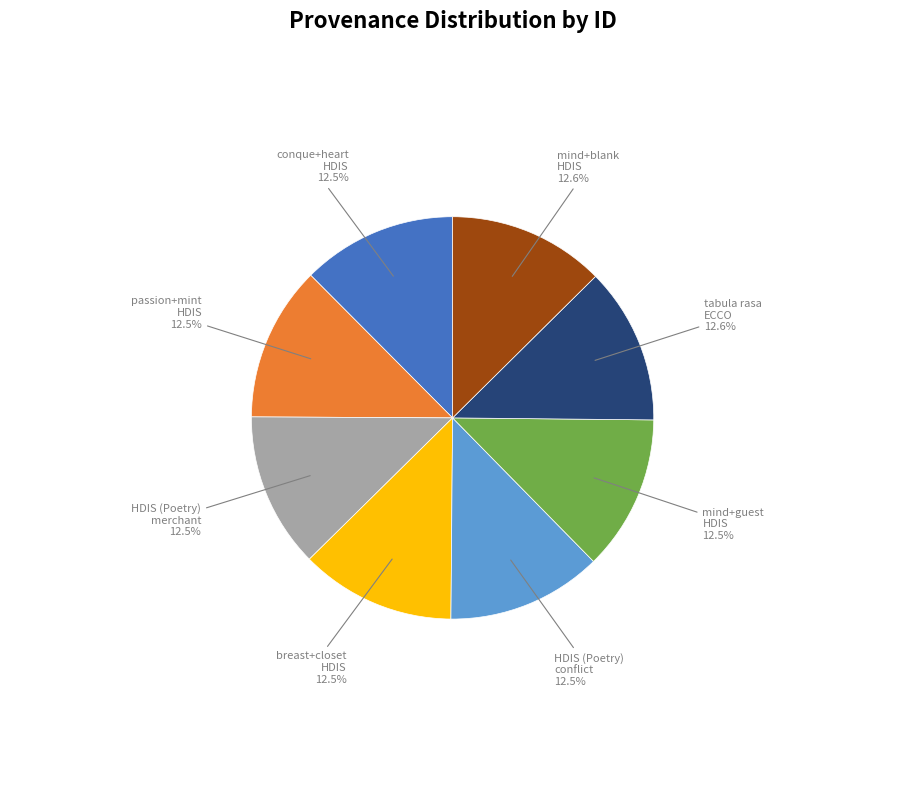

Rank the categories by value from highest to lowest.

Searching mind+blank in HDIS, Searching tabula rasa in ECCO, Searching mind+guest in HDIS, Searching in HDIS (Poetry) - conflict, Searching breast+closet in HDIS, Searching in HDIS (Poetry) - merchant, Searching passion+mint in HDIS, Searching conque+heart in HDIS